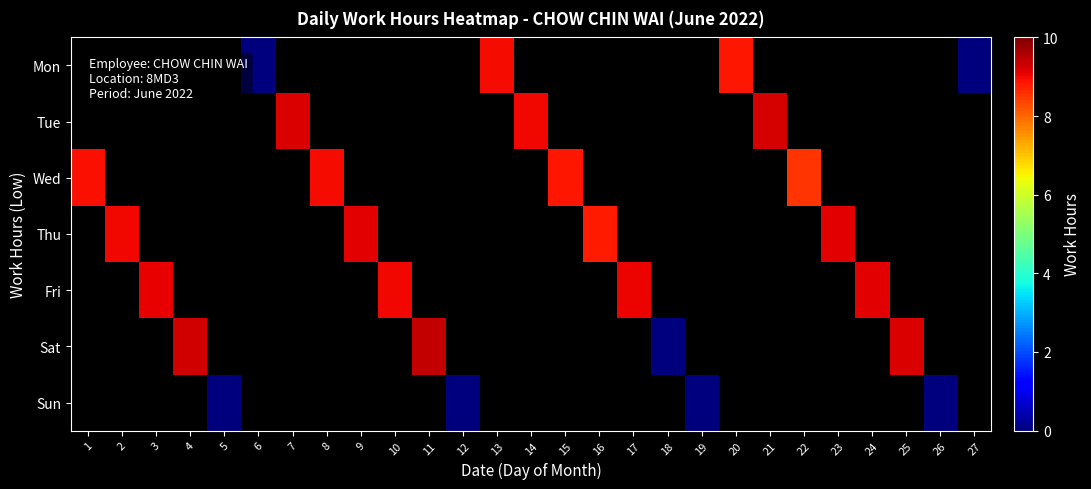

Is the value of Fri at 27 greater than the value of Mon at 18?

No